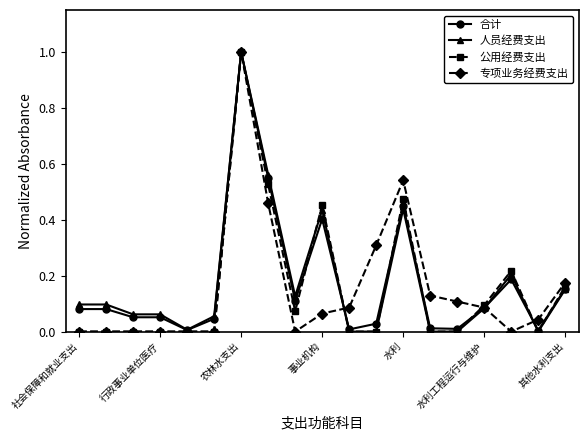

What is the difference between the maximum and minimum values in the 公用经费支出 series?

1.0